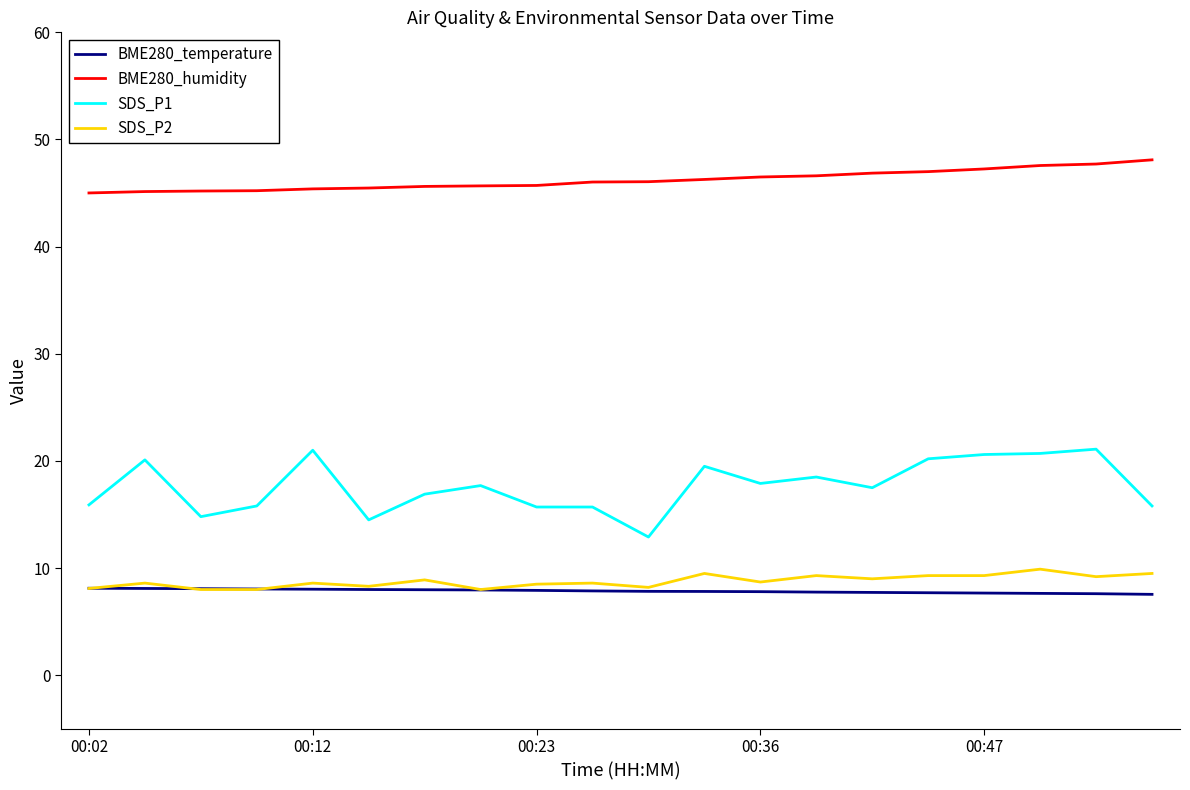

Which series has the widest spread of values?

SDS_P1